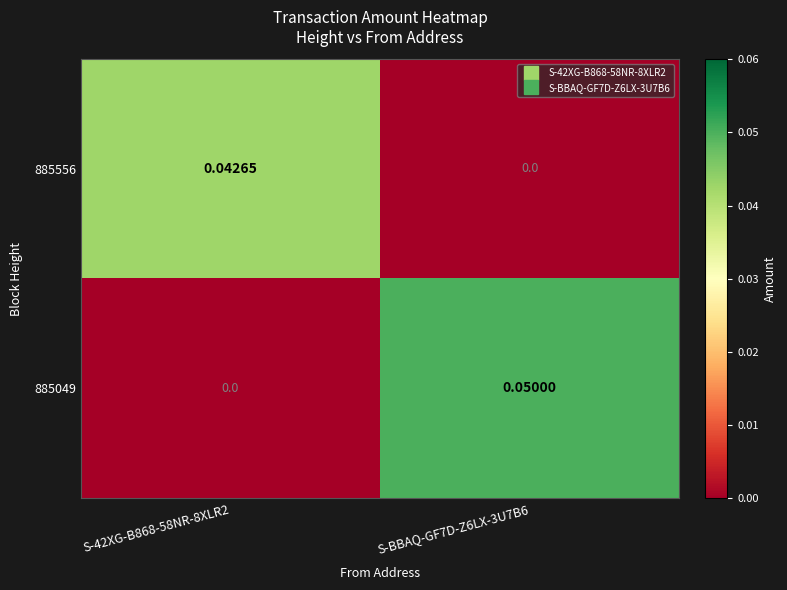

Which series has the largest range (max minus min)?

885049